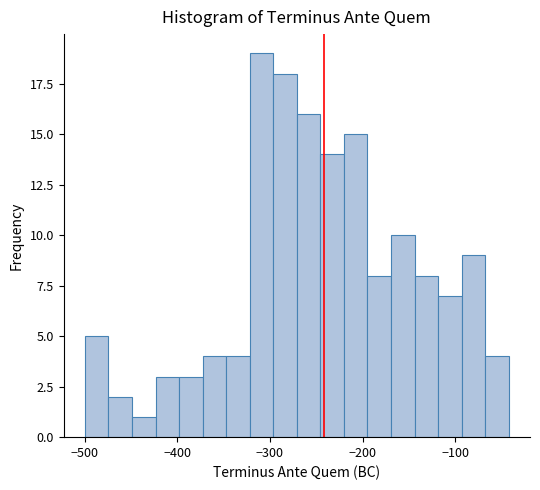

Read against the x-axis, roughly where is the centre of the tallest bar?

-310